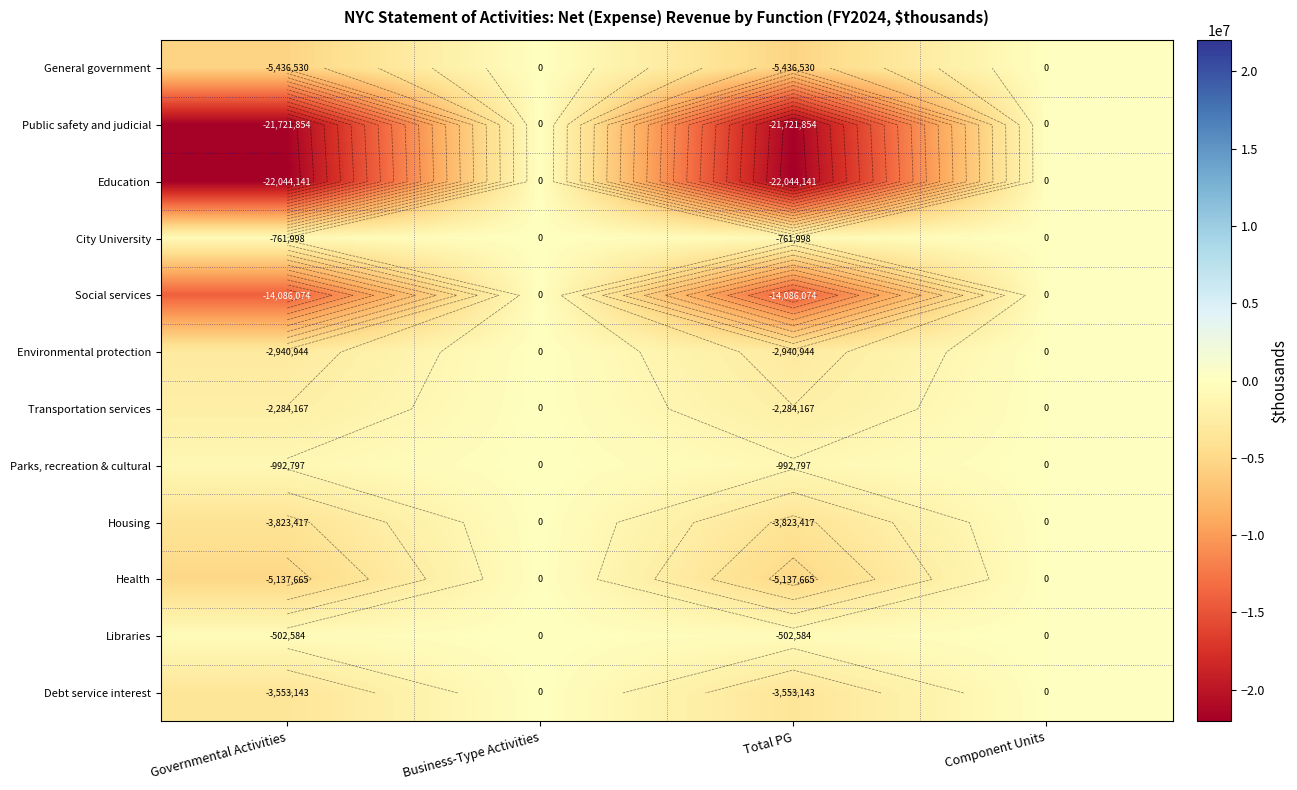

The value of City University at Total PG is -1018658. True or false?

False